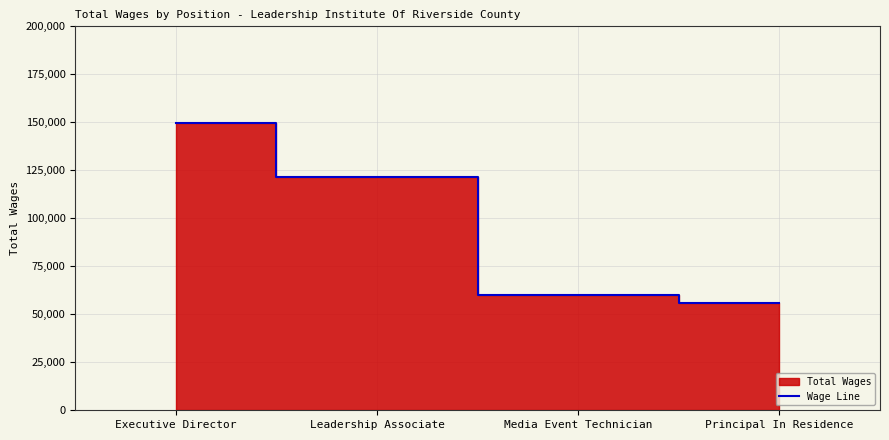

What is the label of the 1st point from the left?

Executive Director